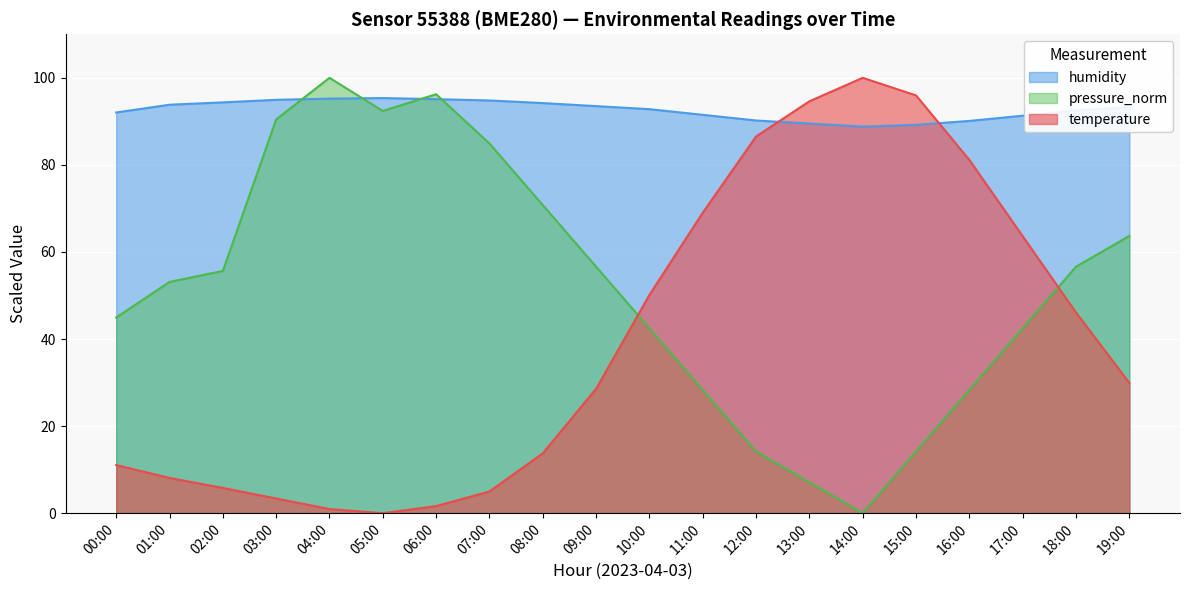

How many positive values does the temperature series have?

19